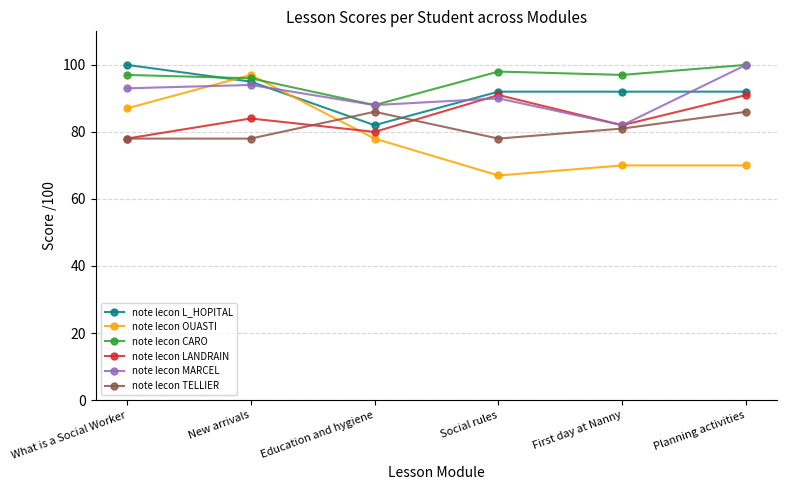

How many data points in note lecon TELLIER are less than 81?

3